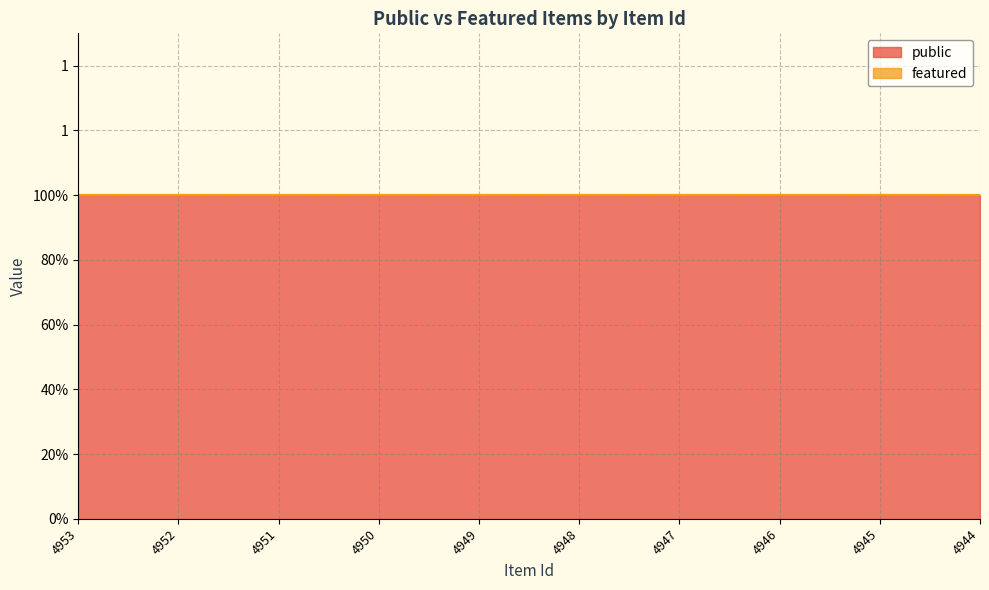

Rank the series at 4952 from highest to lowest value.

public, featured